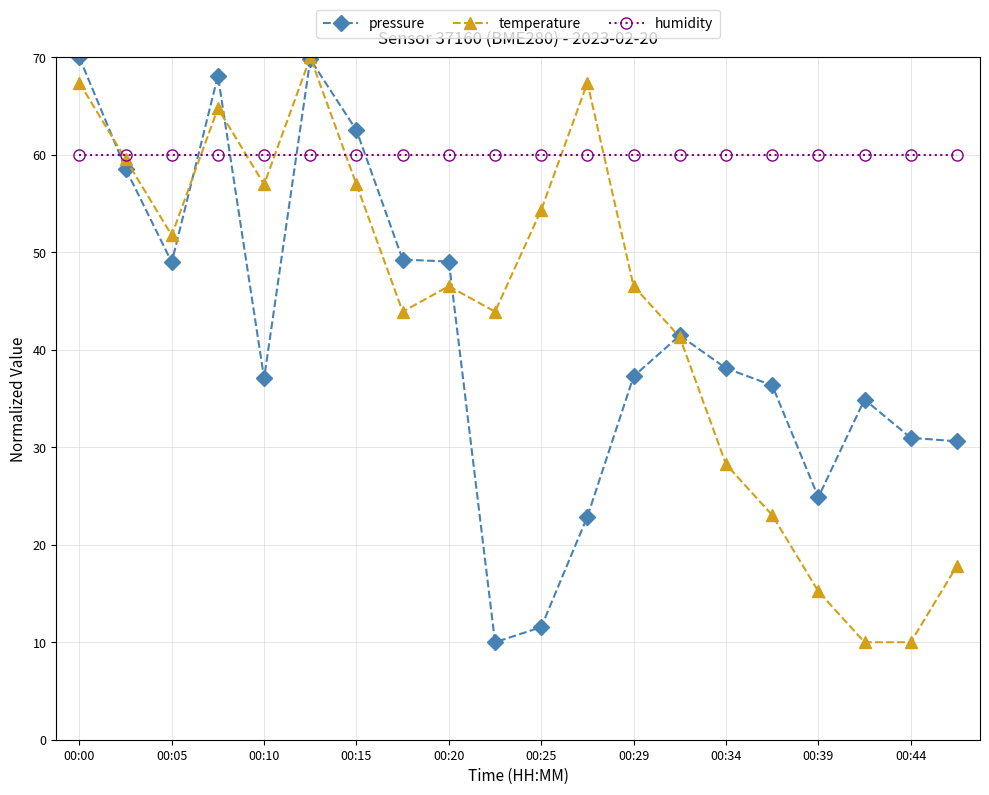

How many times do humidity and pressure cross each other?

5